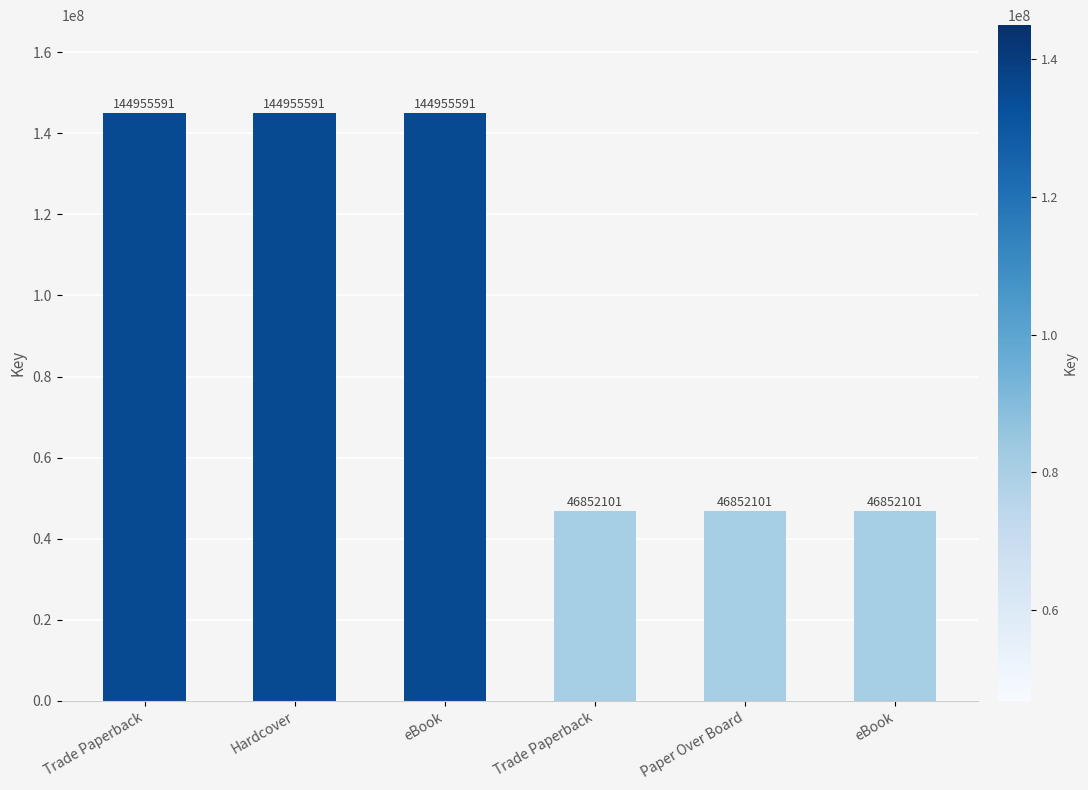

How many values are below 144955591?

3